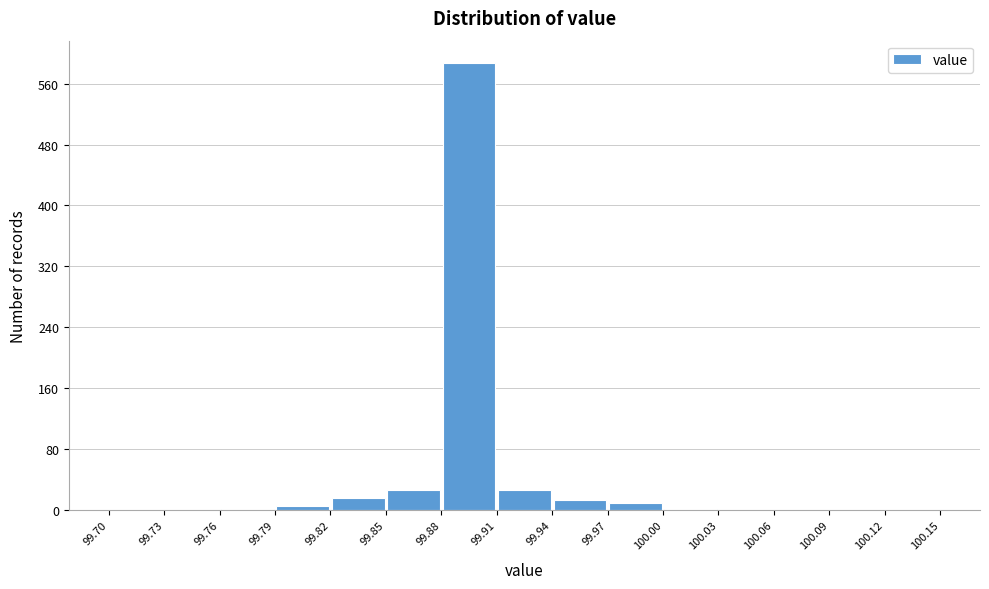

Reading left to right, transcribe this chart: for each bar, give the range it covers on the x-axis and its height. The values are not printed on the chart, so give them approximately, as read against the axis.

99.70 to 99.73: 0
99.73 to 99.76: 0
99.76 to 99.79: under 10
99.79 to 99.82: under 10
99.82 to 99.85: 20
99.85 to 99.88: 30
99.88 to 99.91: 590
99.91 to 99.94: 30
99.94 to 99.97: 10
99.97 to 100.00: 10
100.00 to 100.03: under 10
100.03 to 100.06: 0
100.06 to 100.09: 0
100.09 to 100.12: 0
100.12 to 100.15: 0